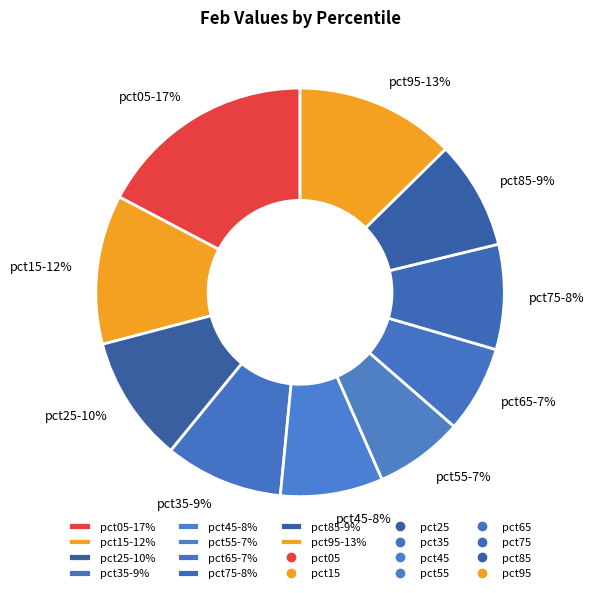

To the nearest percent, what is the average slice percentage?

10%